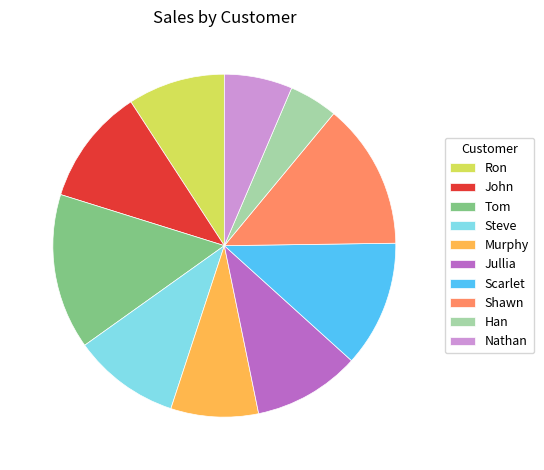

Which category has the smallest portion of the pie?

Han